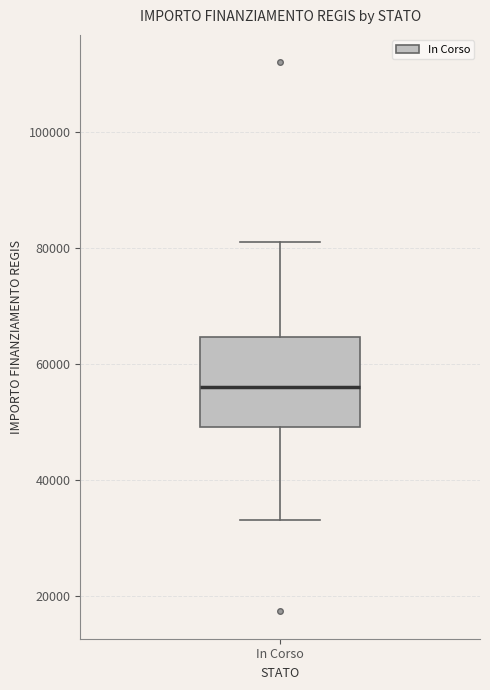

Read this box plot against the y-axis: the position of the median line, the range covered by the box, and the ends of both whiskers. The values are not printed on the chart, so give them approximately, as read against the axis.

median 56000, box 50000 to 64000, whiskers 32000 to 80000